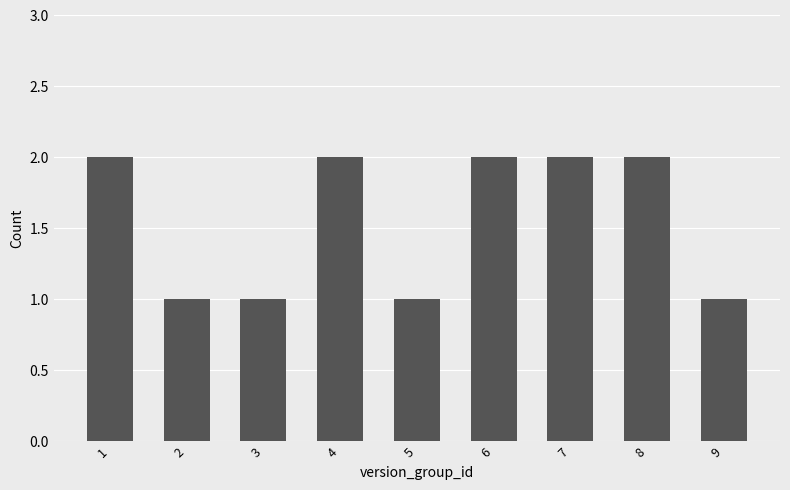

What is the value of the 3rd bar from the left?

1